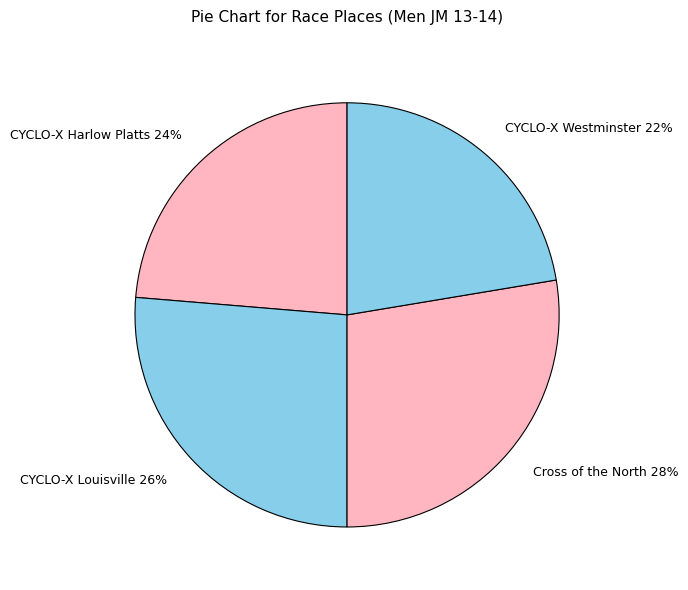

To the nearest percent, what percentage of the pie is CYCLO-X Westminster?

22%